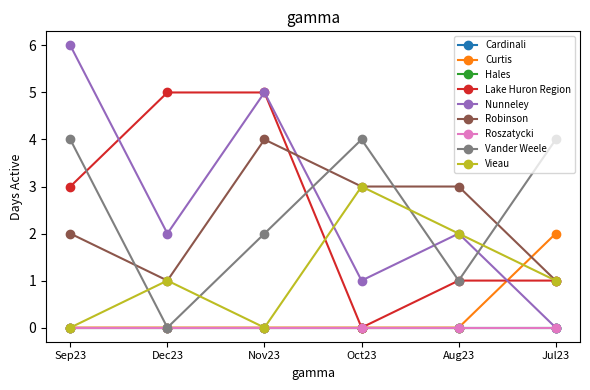

What is the approximate value of Vieau at Oct23?

3